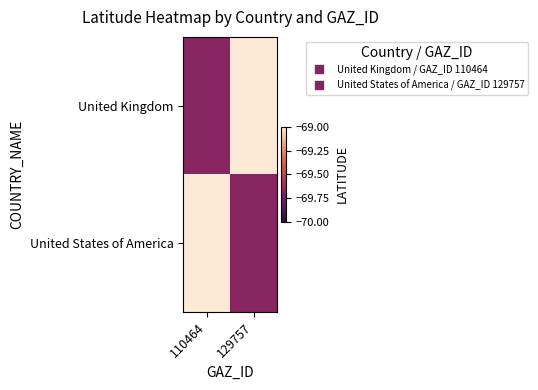

At which category is the sum across all series the highest?

110464